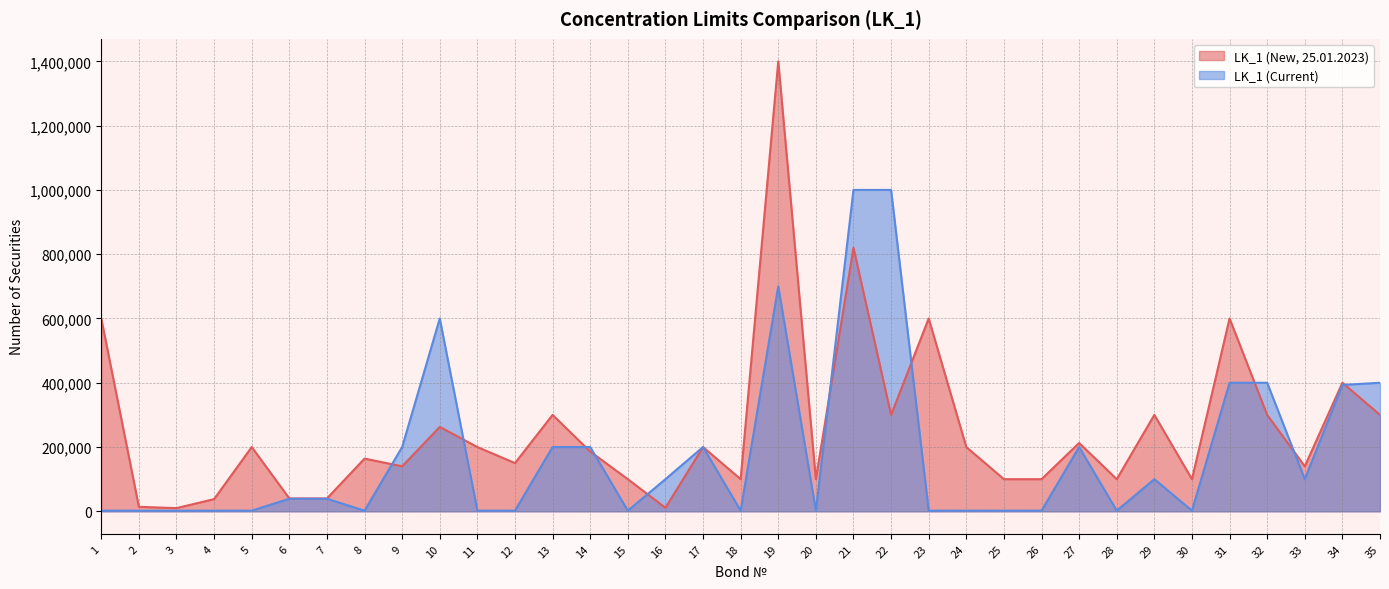

Where is the first local maximum for LK_1 (New, 25.01.2023)?

5